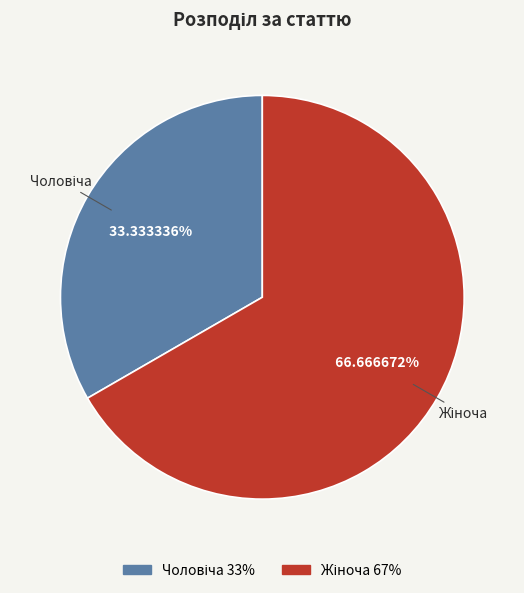

Is there any slice that represents more than half of the pie?

Yes